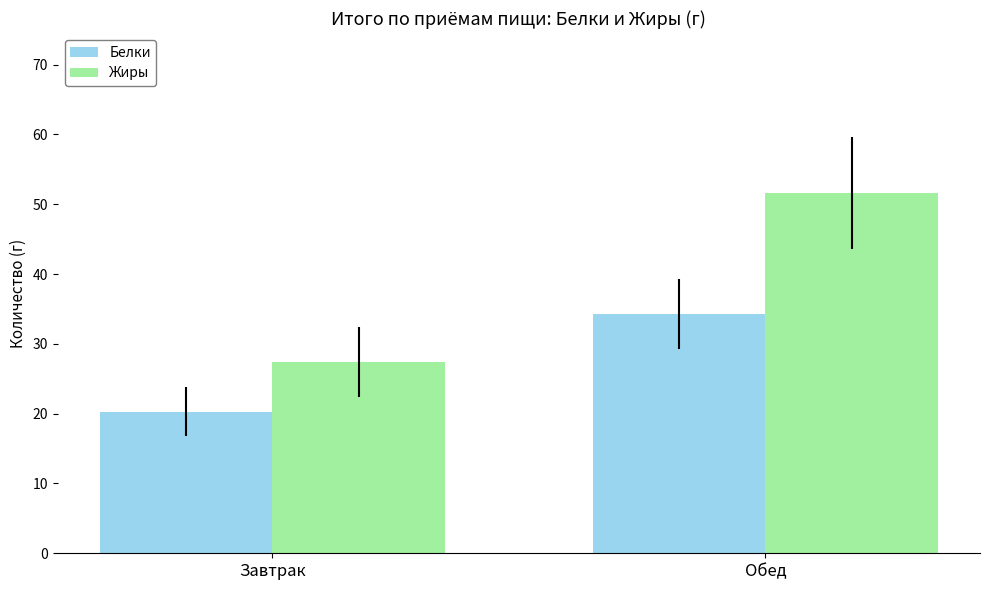

List the series in order of their overall mean, lowest first.

Белки, Жиры